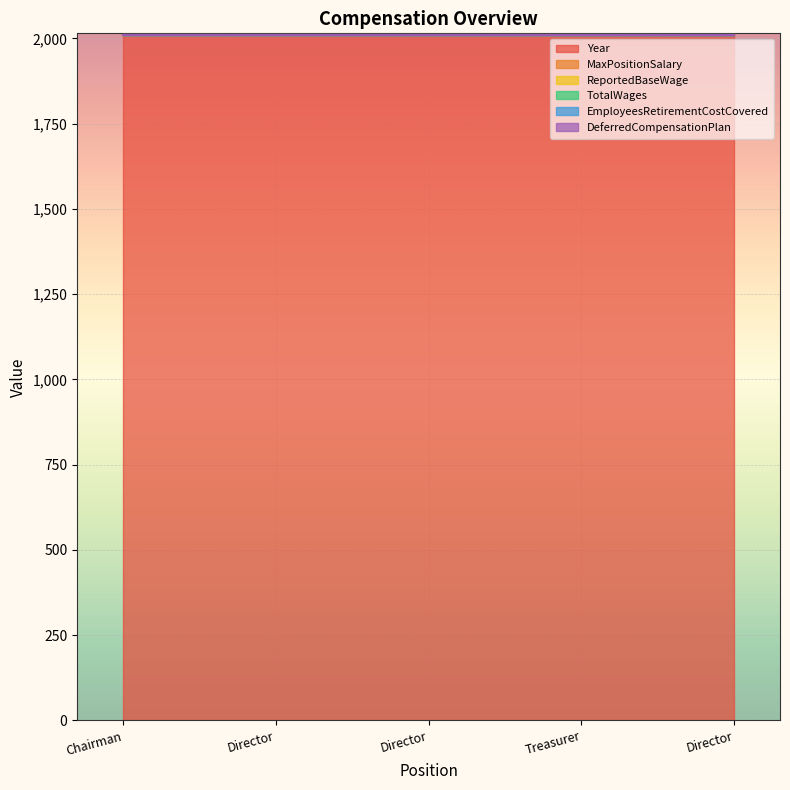

Which series has the widest spread of values?

Year